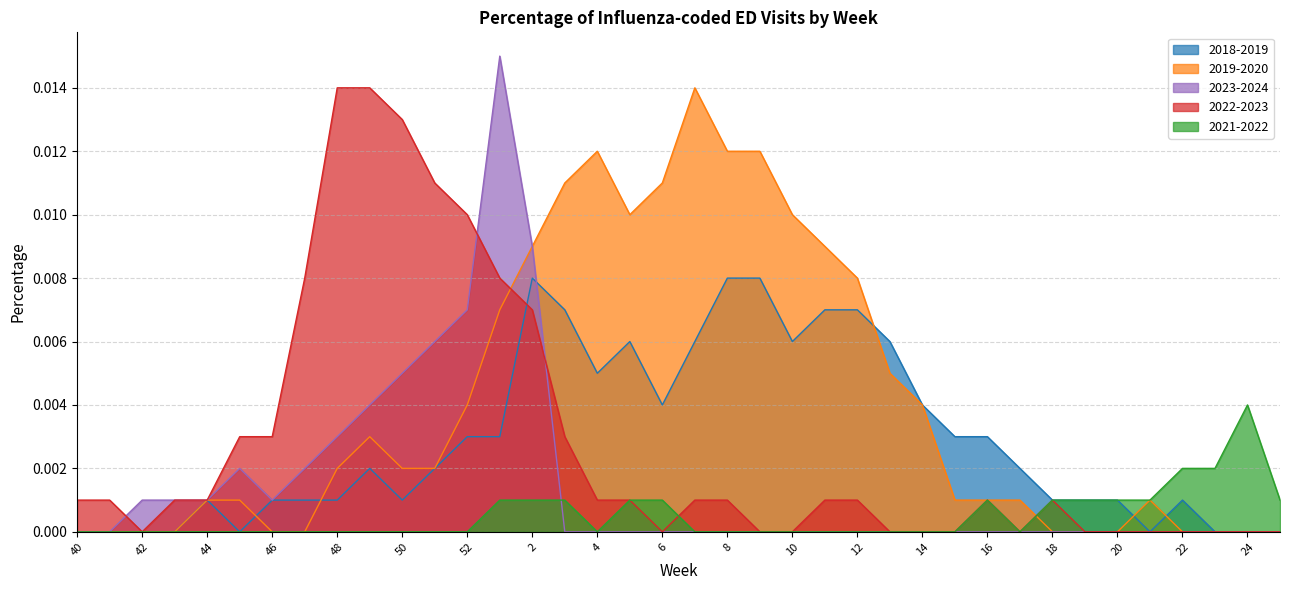

How many lines are shown in the chart?

5